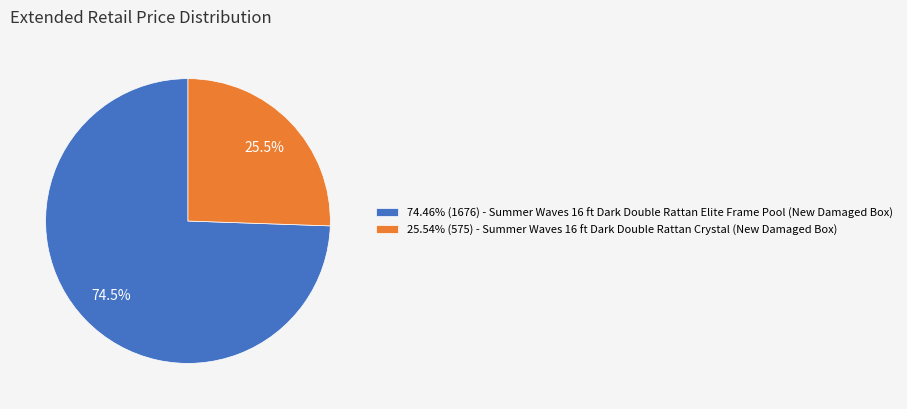

Is there any slice that represents more than half of the pie?

Yes